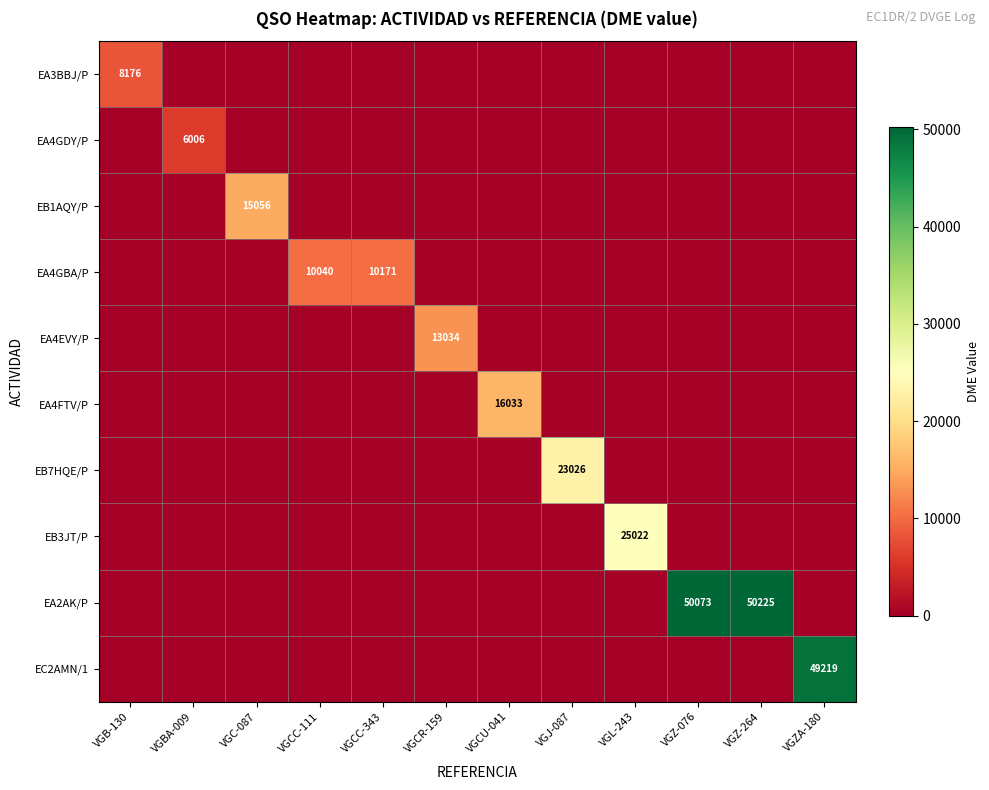

What is the difference between the maximum and second lowest values in the EA2AK/P series?

50225